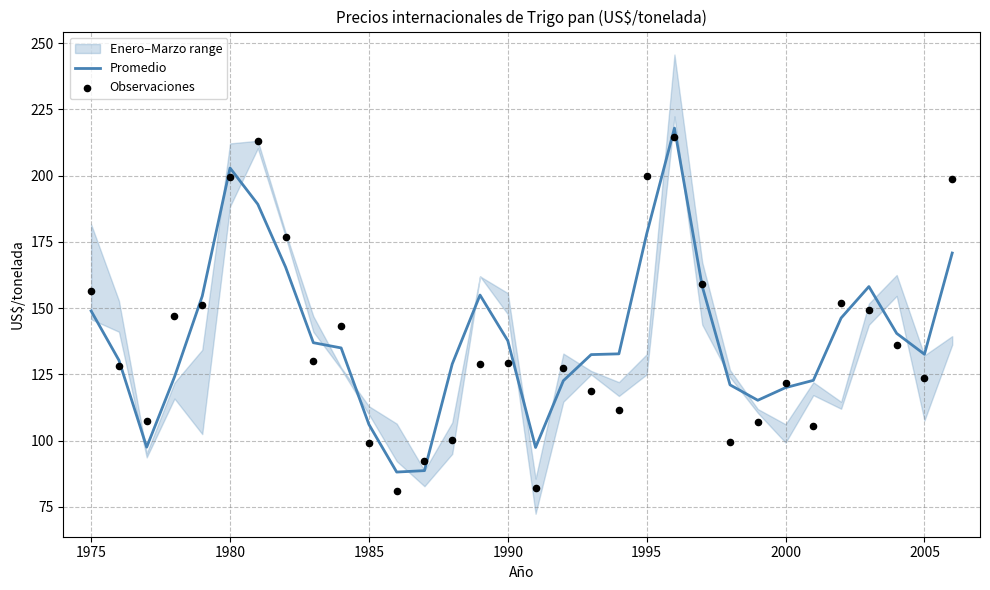

Which series has the largest total across all categories?

Promedio